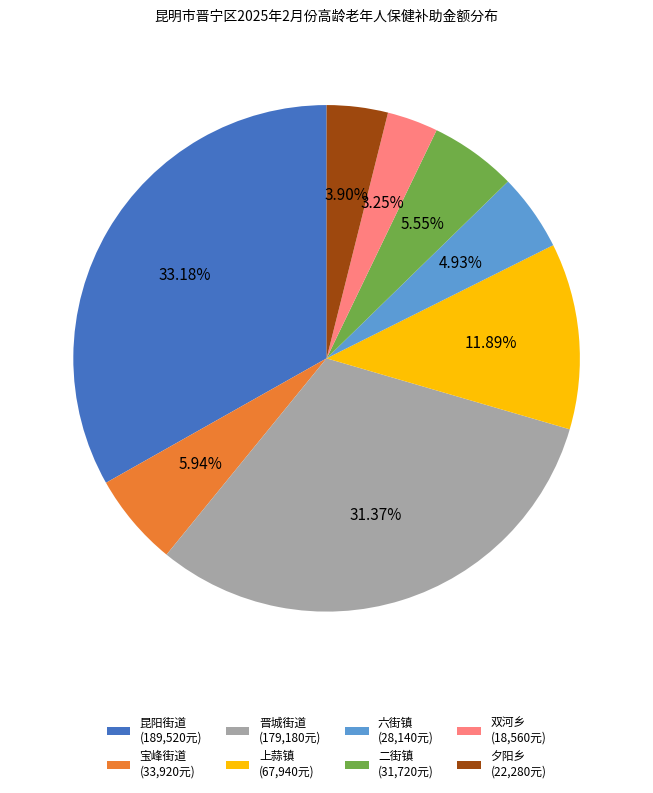

To the nearest percent, what portion does 双河乡 represent?

3%